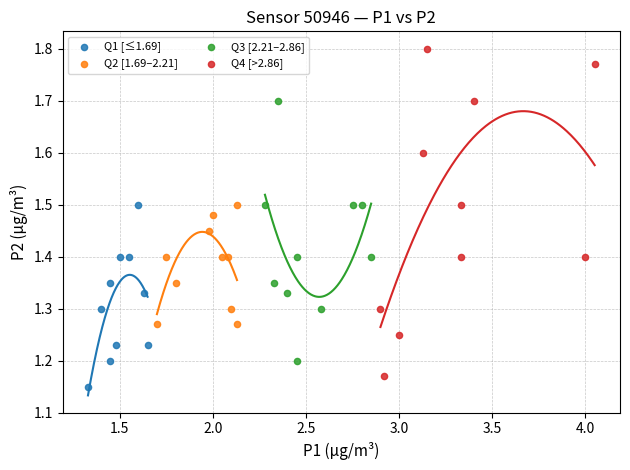

Which series contains the lowest Y value?

Q1 [≤1.69]